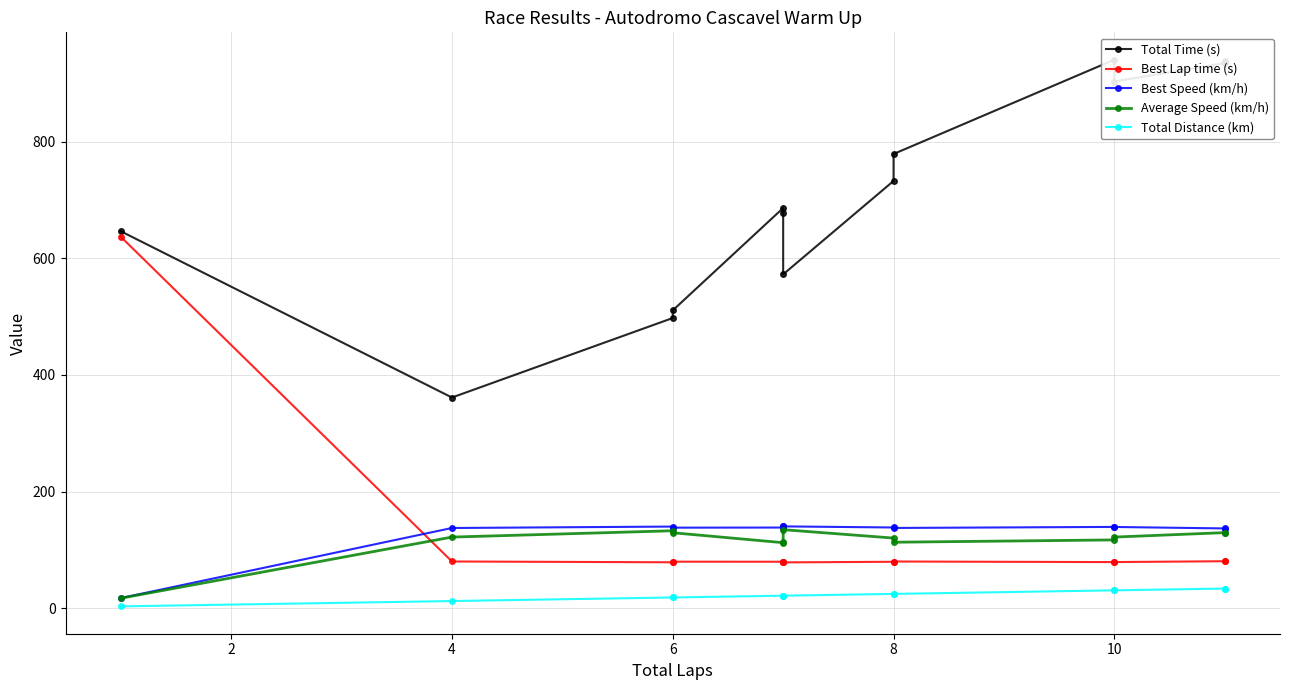

What is the value of the Average Speed (km/h) point at the 4th from the left?

129.3